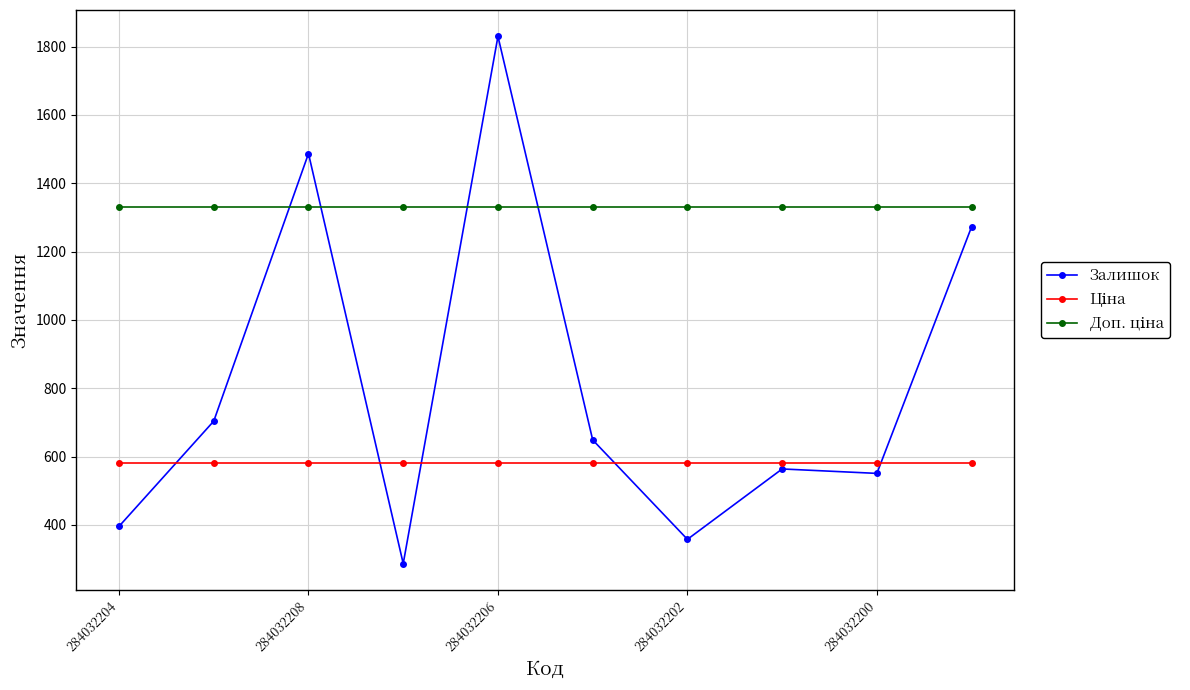

How many lines are shown in the chart?

3